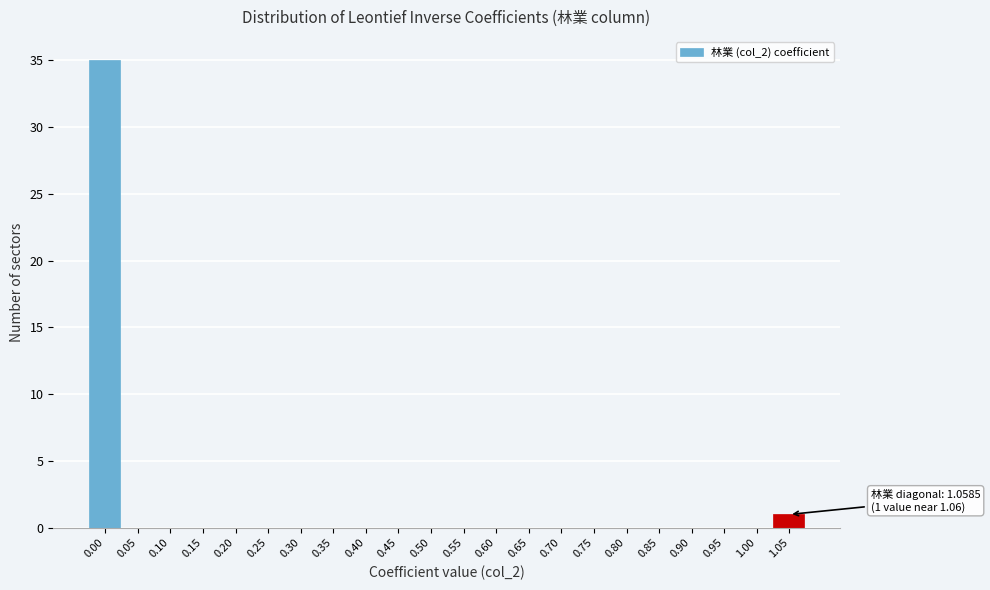

Reading left to right, list all the values displayed in this chart.

0.00=35	0.05=0	0.10=0	0.15=0	0.20=0	0.25=0	0.30=0	0.35=0	0.40=0	0.45=0	0.50=0	0.55=0	0.60=0	0.65=0	0.70=0	0.75=0	0.80=0	0.85=0	0.90=0	0.95=0	1.00=0	1.05=1